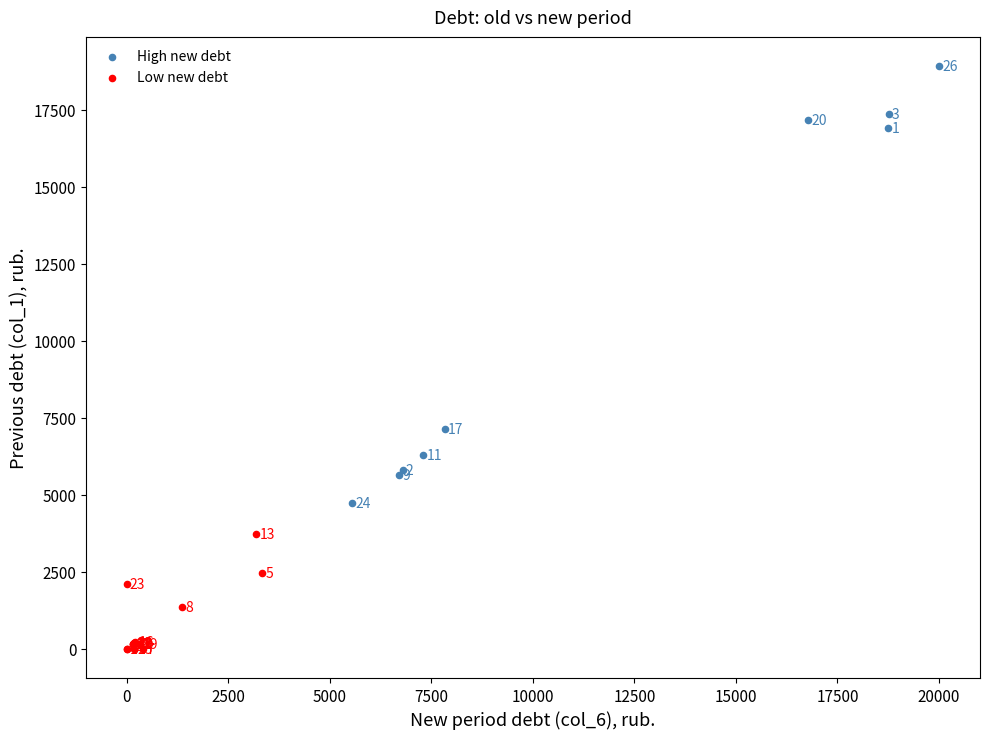

Which series reaches the minimum Y coordinate?

Low new debt